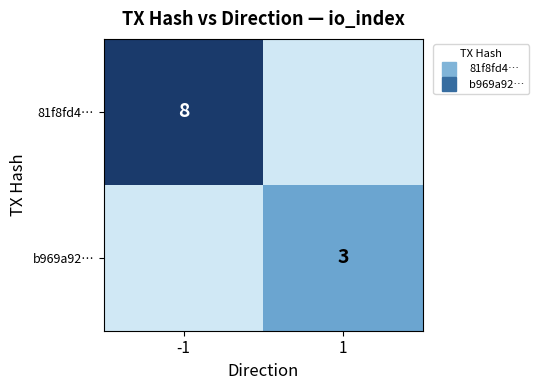

Is it true that b969a92… equals 3 at 1?

True